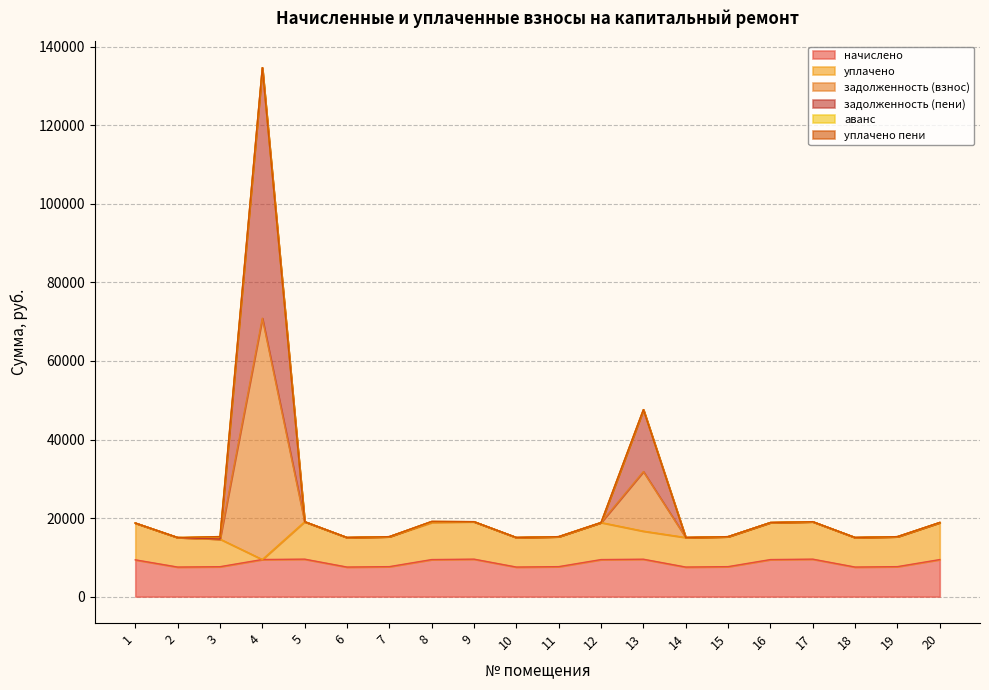

What is the lowest value of the задолженность (пени) series?

15052.8